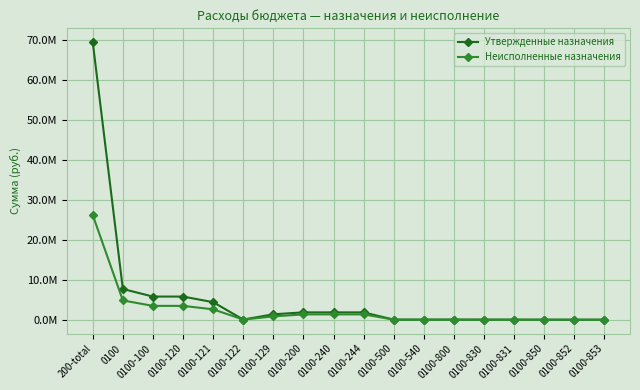

What is the value of the Утвержденные назначения point at the 16th from the left?

11365.0